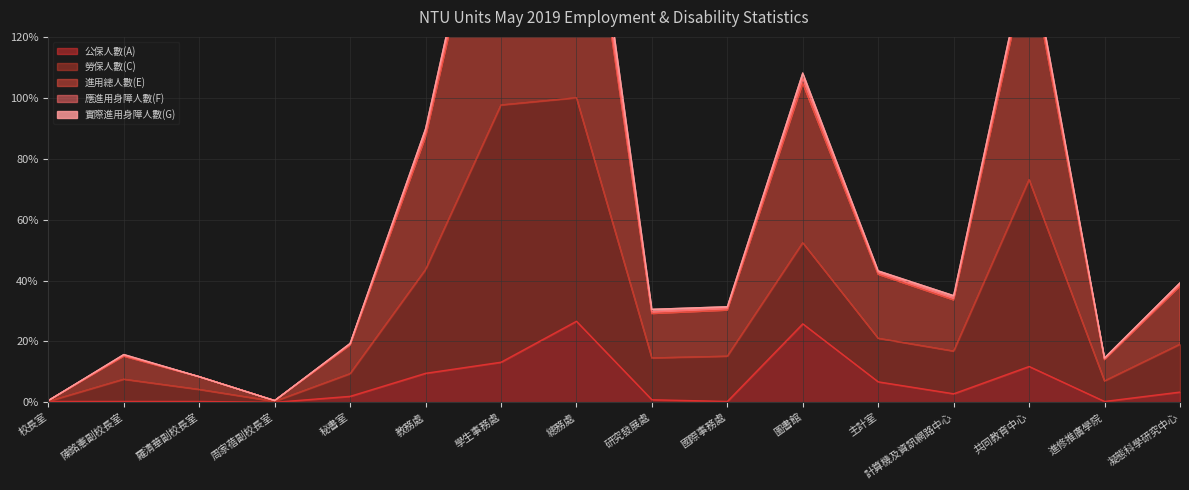

The 公保人數(A) series shows 25.8 at 圖書館. True or false?

True